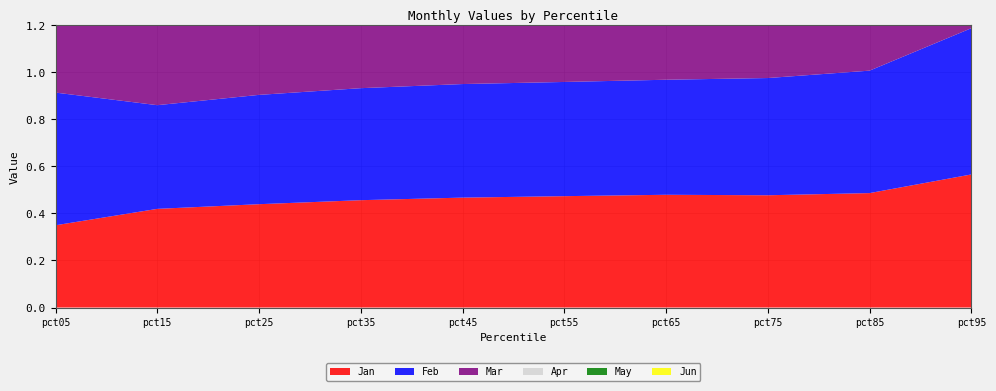

Reading left to right, transcribe all the data shown in this chart.

Jan: pct05=0.3	pct15=0.4	pct25=0.4	pct35=0.5	pct45=0.5	pct55=0.5	pct65=0.5	pct75=0.5	pct85=0.5	pct95=0.6
Feb: pct05=0.6	pct15=0.4	pct25=0.5	pct35=0.5	pct45=0.5	pct55=0.5	pct65=0.5	pct75=0.5	pct85=0.5	pct95=0.6
Mar: pct05=0.6	pct15=0.6	pct25=0.6	pct35=0.6	pct45=0.6	pct55=0.7	pct65=0.7	pct75=0.7	pct85=0.7	pct95=0.7
Apr: pct05=0.2	pct15=0.2	pct25=0.2	pct35=0.2	pct45=0.2	pct55=0.2	pct65=0.2	pct75=0.2	pct85=0.2	pct95=0.2
May: pct05=0.3	pct15=0.3	pct25=0.3	pct35=0.3	pct45=0.3	pct55=0.3	pct65=0.3	pct75=0.3	pct85=0.3	pct95=0.3
Jun: pct05=0.2	pct15=0.2	pct25=0.2	pct35=0.2	pct45=0.2	pct55=0.2	pct65=0.2	pct75=0.2	pct85=0.2	pct95=0.3